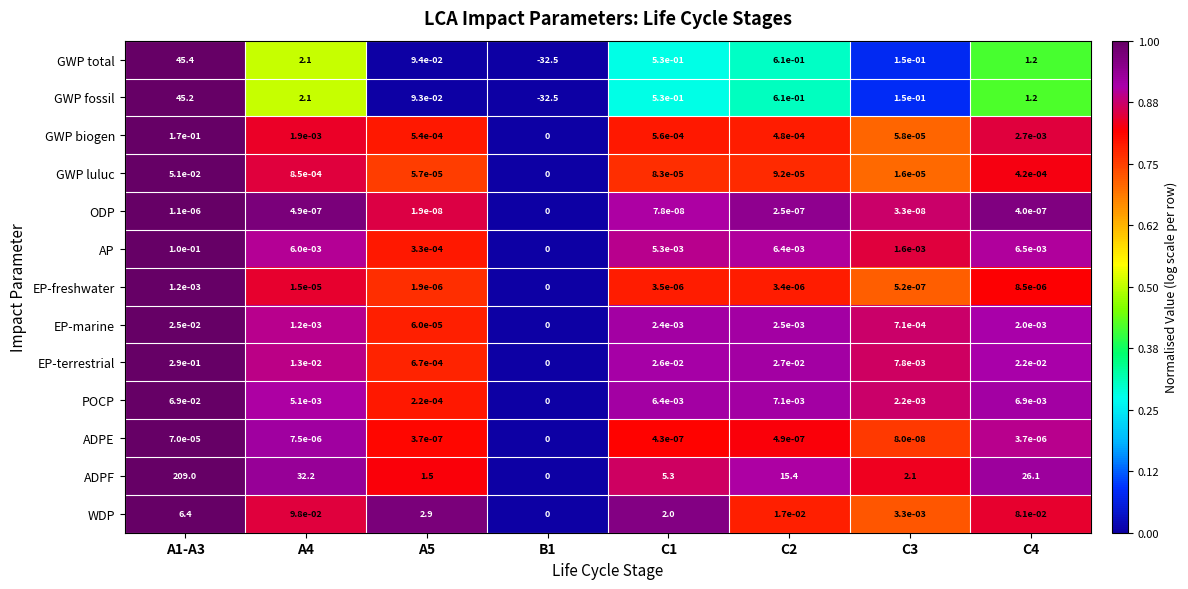

What is the maximum value shown in the chart?

209.0